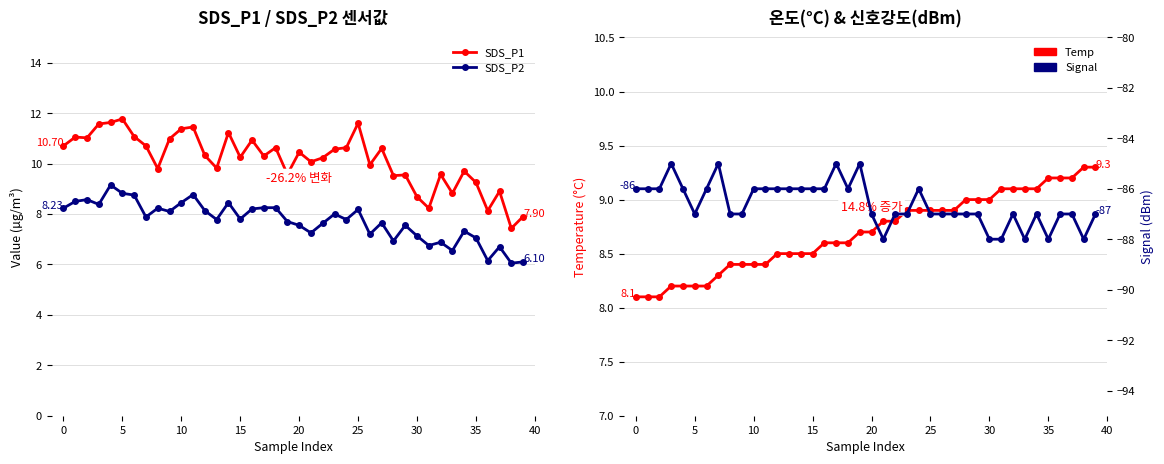

What is the spread (max minus min) of values at 20?

98.8